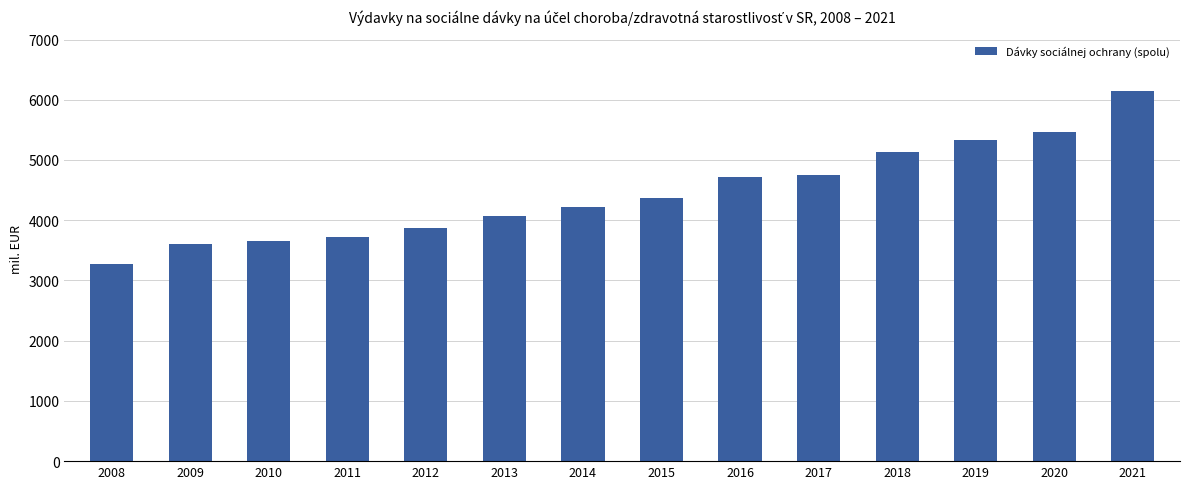

What is the difference between the maximum and second lowest values?

2531.9